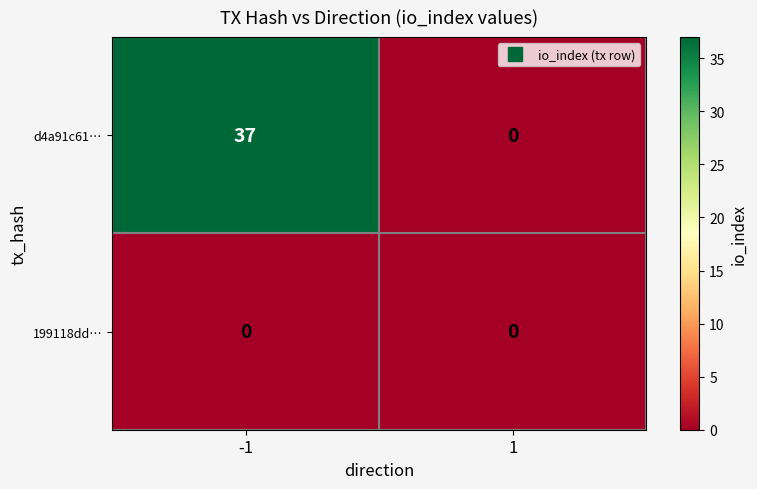

Which series changed the most between -1 and 1?

d4a91c61…